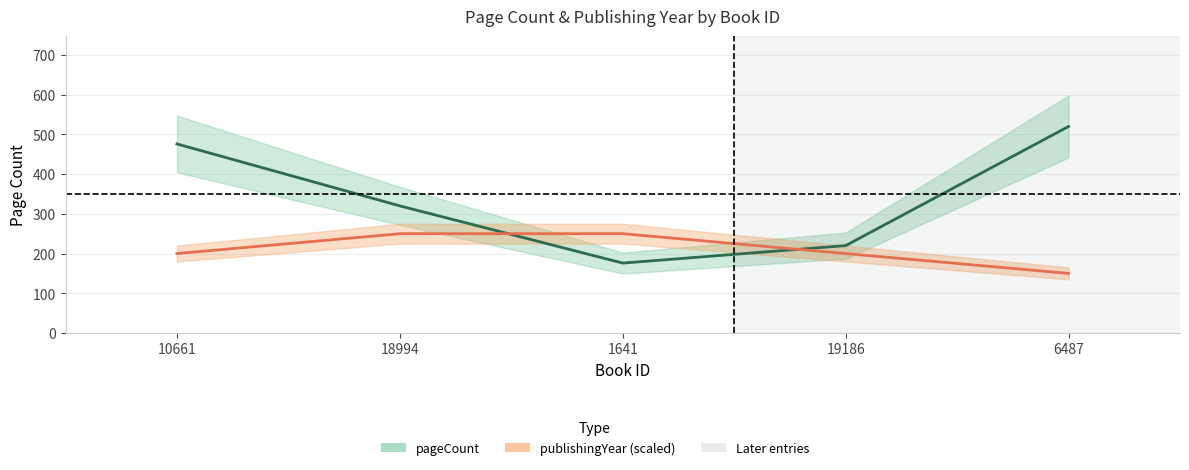

Reading left to right, list all the values displayed in this chart.

pageCount: 10661=476	18994=320	1641=176	19186=220	6487=520
publishingYear: 10661=200	18994=250	1641=250	19186=200	6487=150